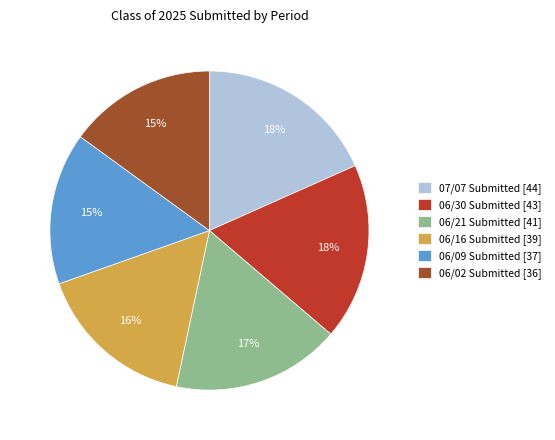

Is the sum of 06/16 Submitted [39] and 06/21 Submitted [41] greater than half?

No